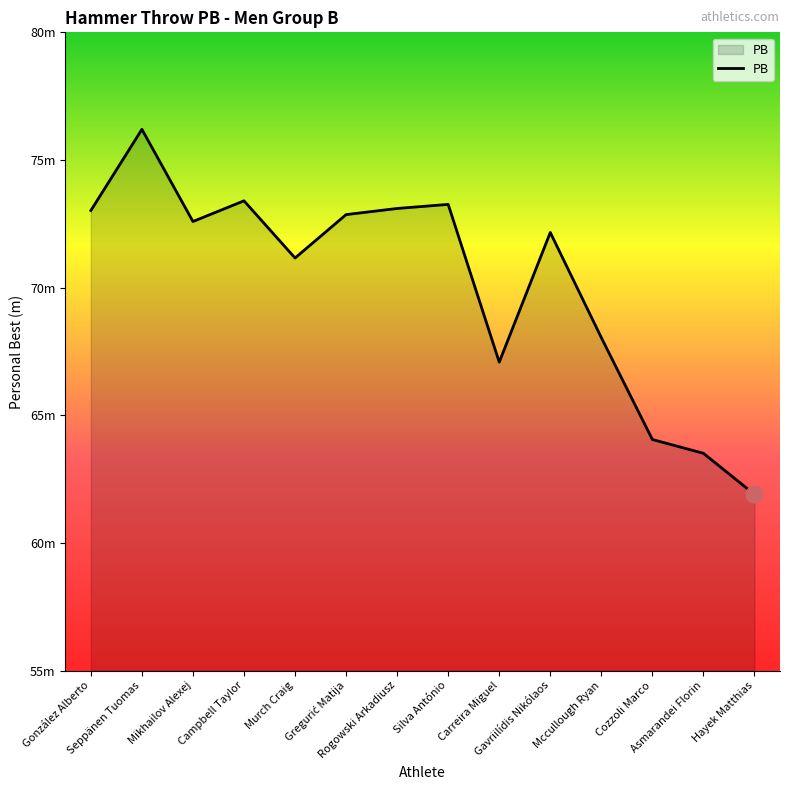

What is the minimum value shown in the chart?

61.9